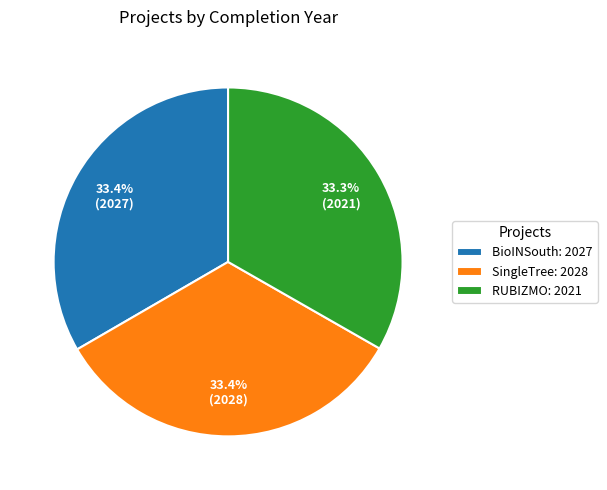

Approximately how many times larger is the value at RUBIZMO: 2021 compared to SingleTree: 2028?

1.0